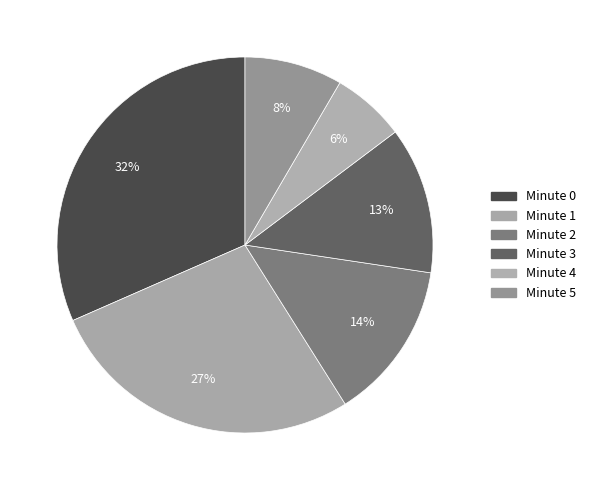

Count the number of slices in the pie.

6